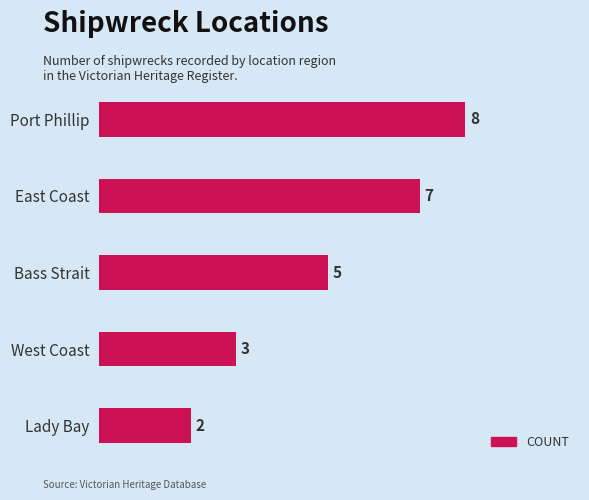

Between Port Phillip and East Coast, which is larger?

Port Phillip